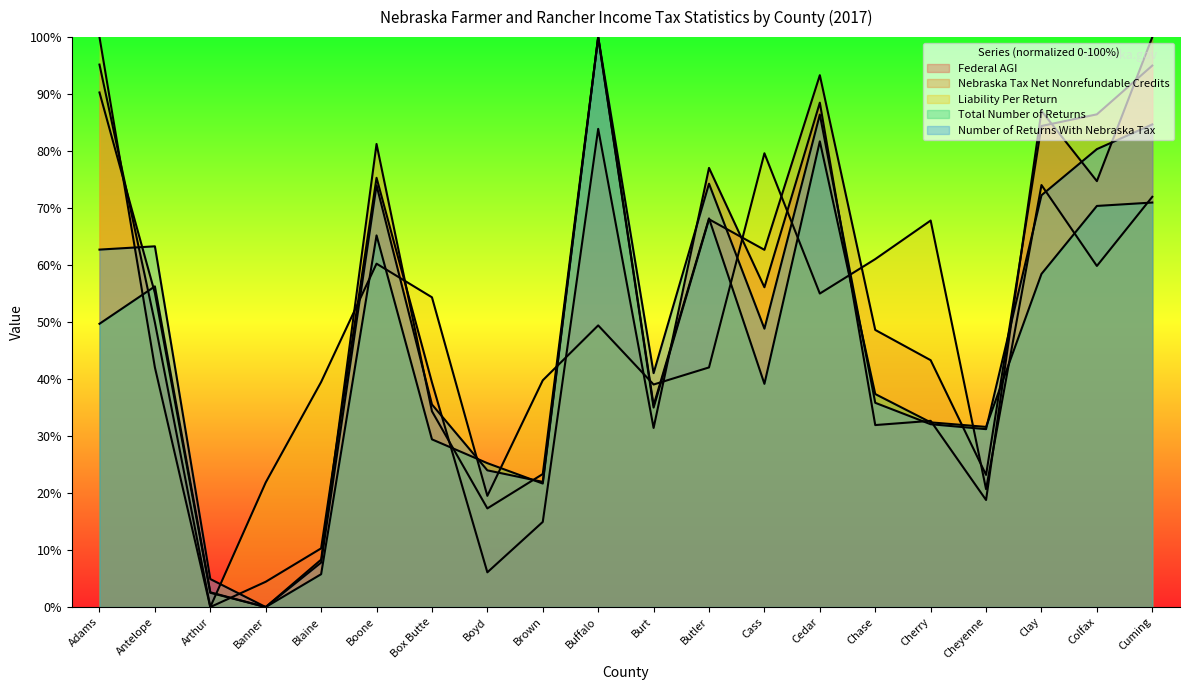

Is it true that Federal AGI equals 78.0 at Cass?

False